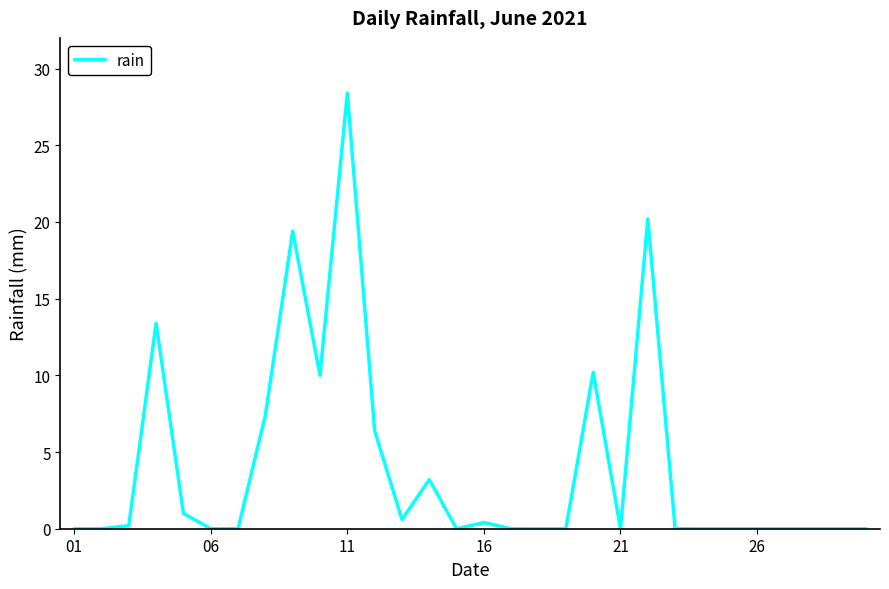

What is the maximum value shown in the chart?

28.4